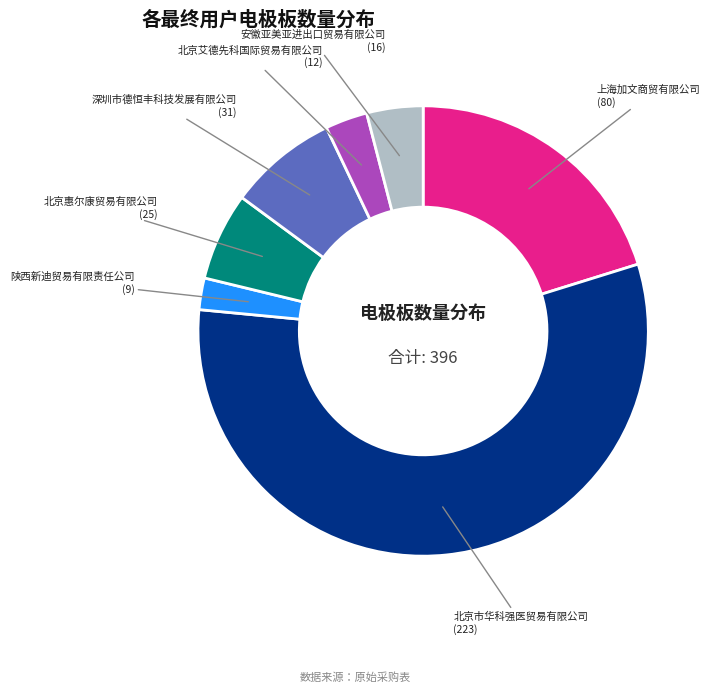

Which slice is the smallest?

陕西新迪贸易有限责任公司